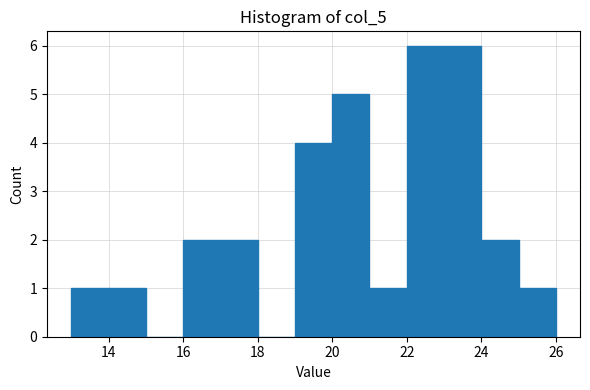

Reading left to right, transcribe this chart: for each bar, give the range it covers on the x-axis and its height. The values are not printed on the chart, so give them approximately, as read against the axis.

13 to 14: 1
14 to 15: 1
15 to 16: 0
16 to 17: 2
17 to 18: 2
18 to 19: 0
19 to 20: 4
20 to 21: 5
21 to 22: 1
22 to 23: 6
23 to 24: 6
24 to 25: 2
25 to 26: 1